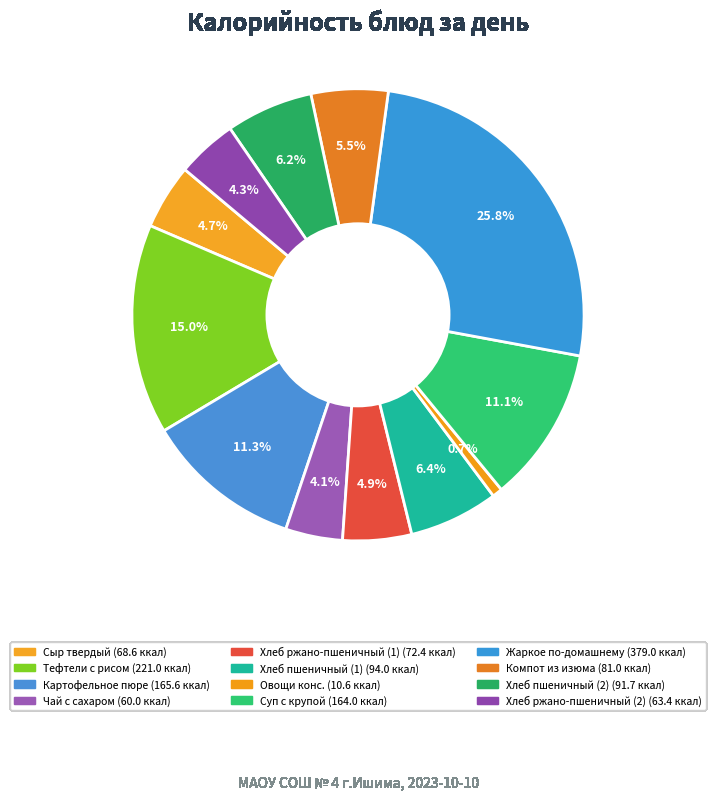

Is it true that Суп с крупой is 11% of the pie?

True